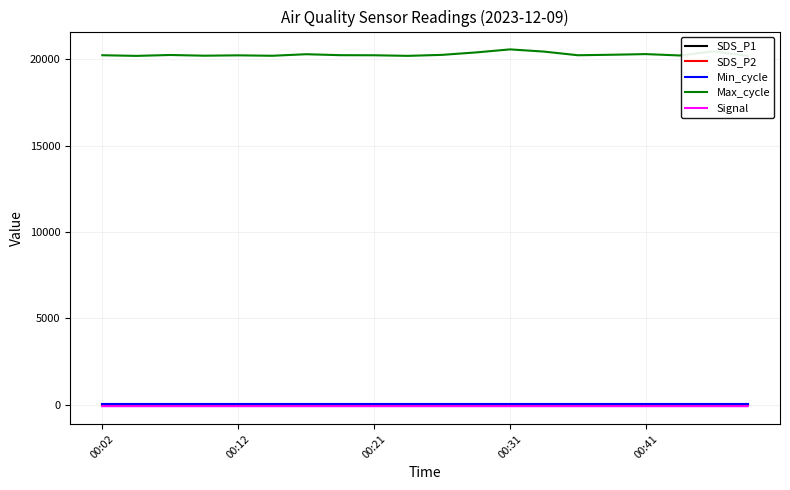

Does the chart have visible grid lines?

Yes